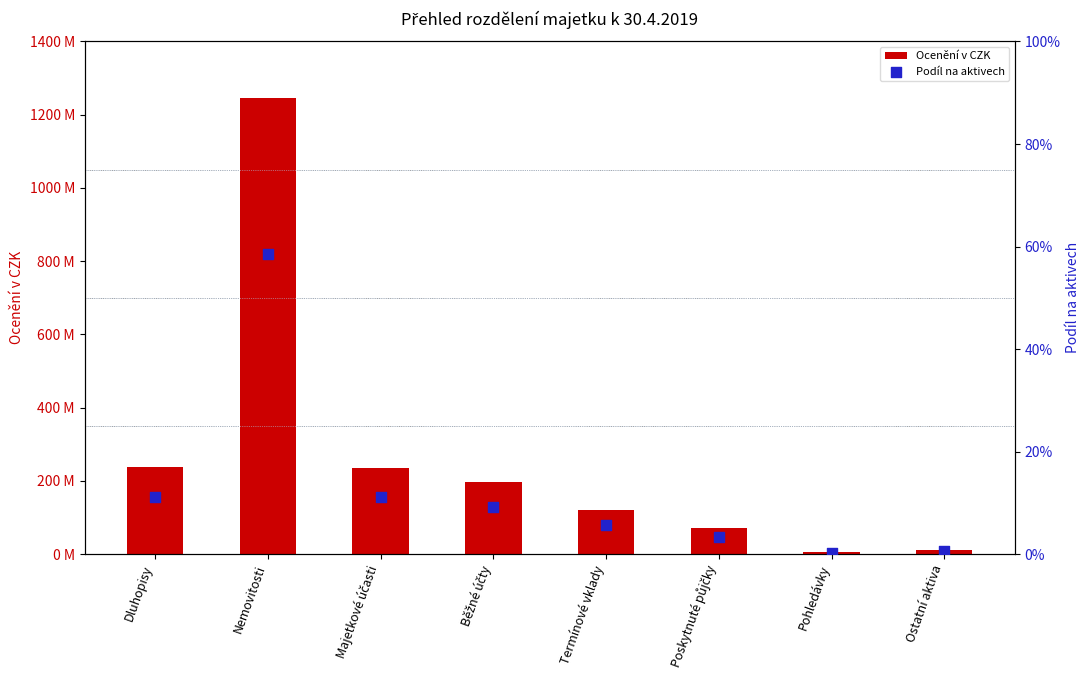

Which series reaches the maximum Y coordinate?

Ocenění v CZK